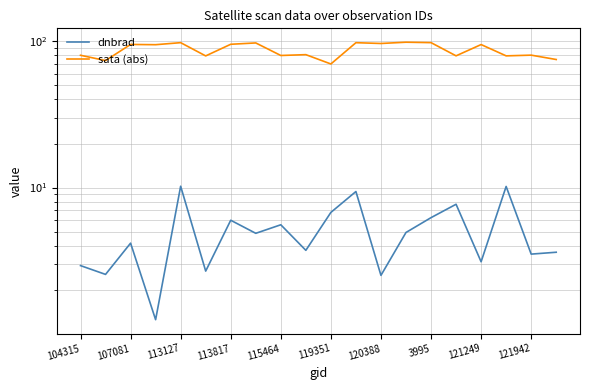

At which label is sata (abs) closest to 84?

121942